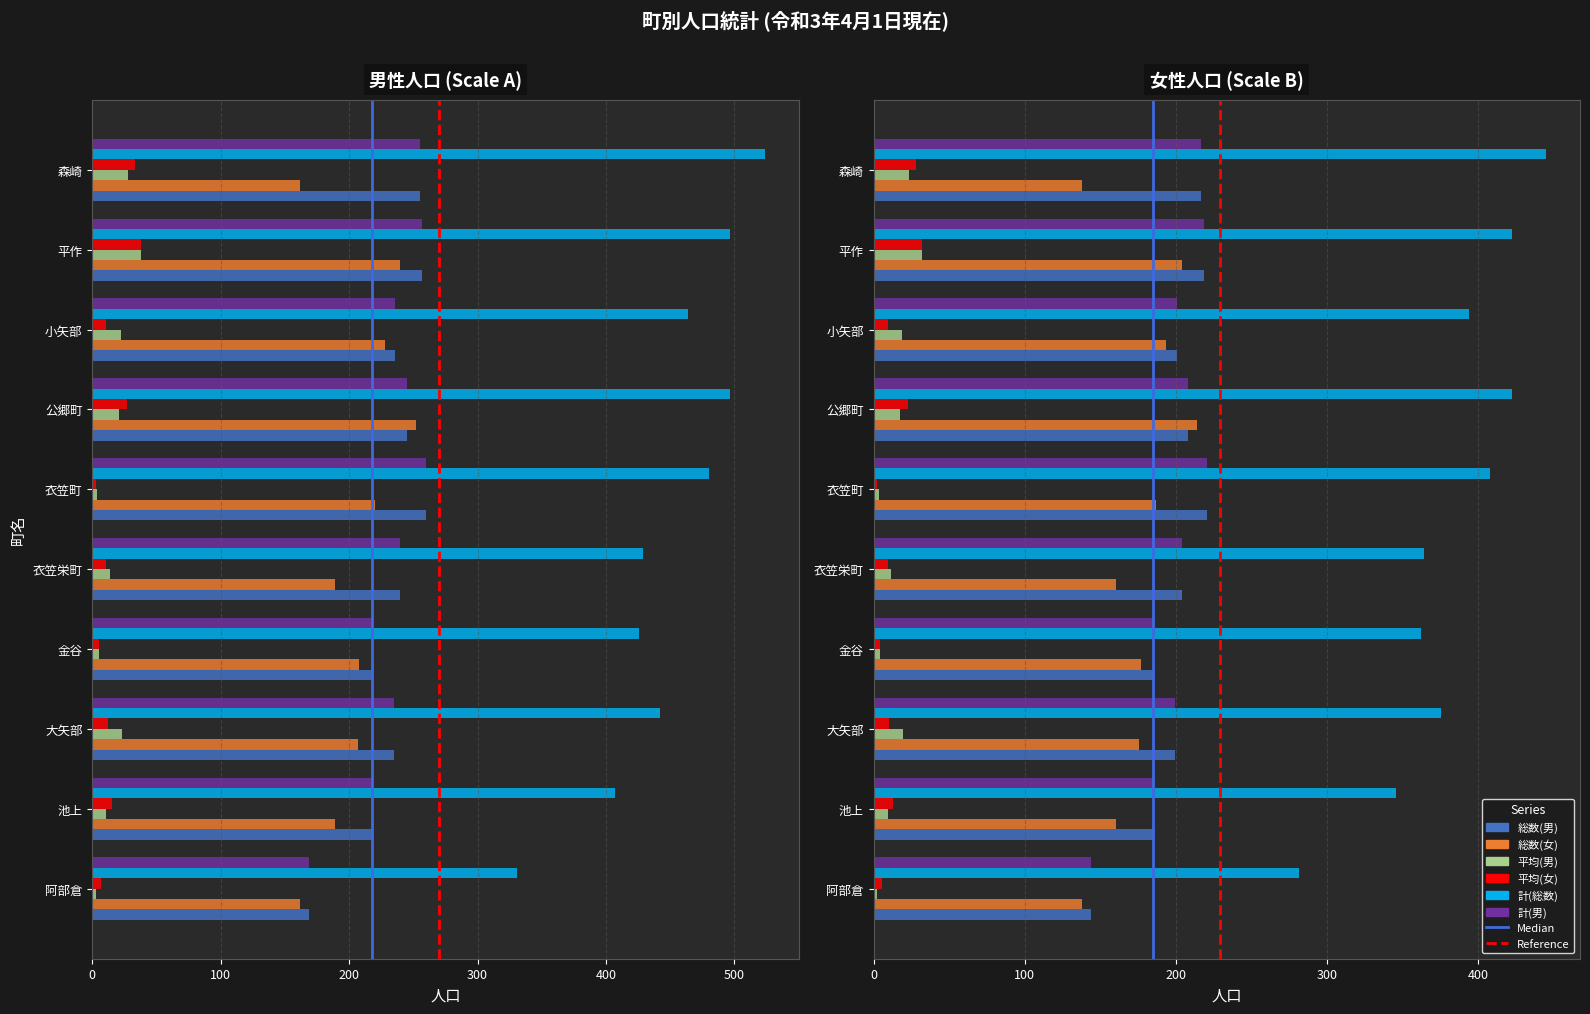

The 平均(男) series shows 3.7 at 阿部倉. True or false?

False